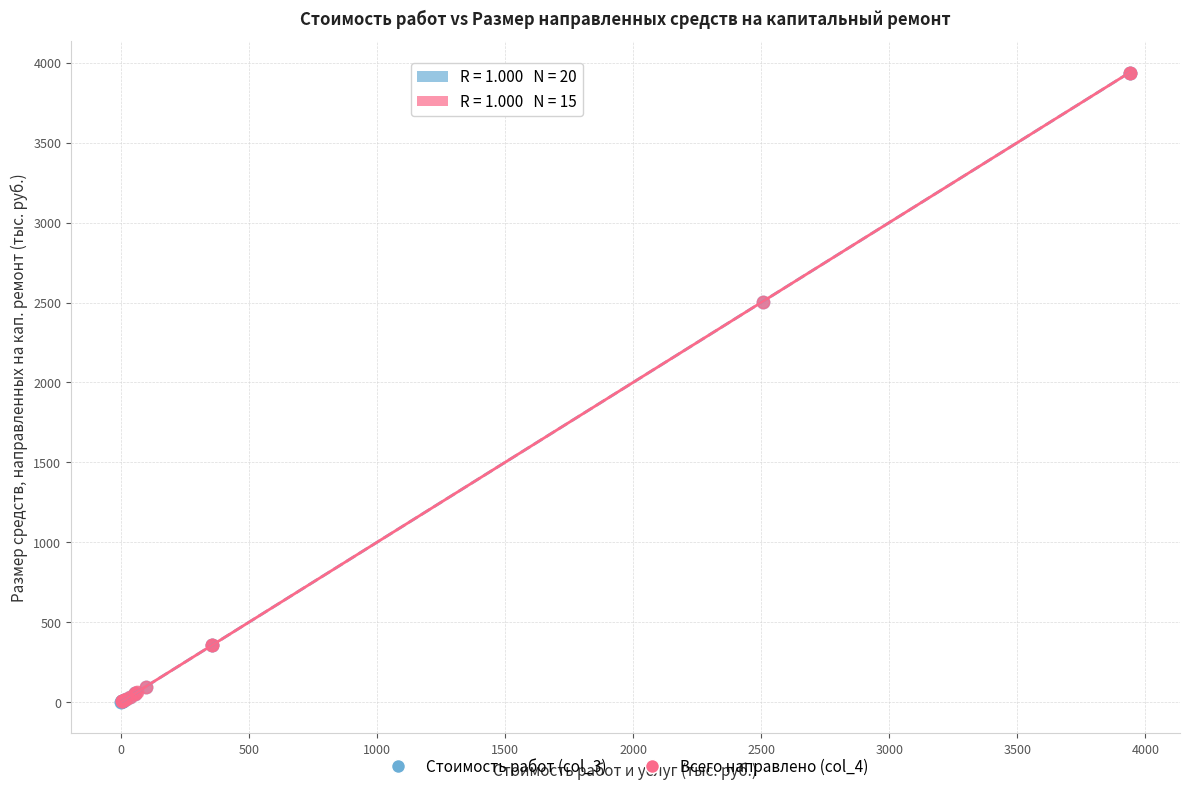

What are all the series names shown in the legend?

Стоимость работ (col_3), Всего направлено (col_4)